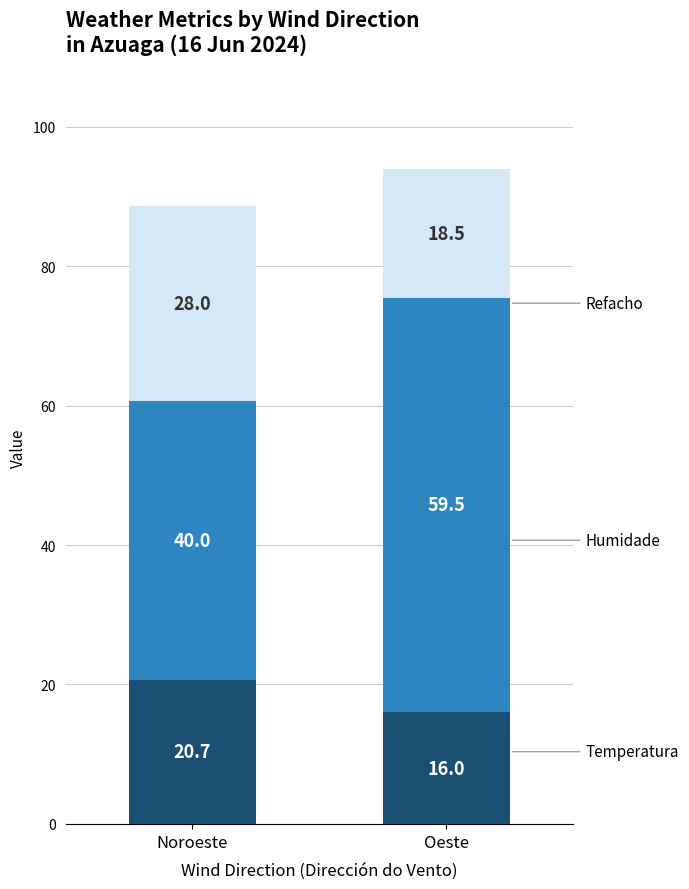

At which category is the sum across all series the highest?

Oeste